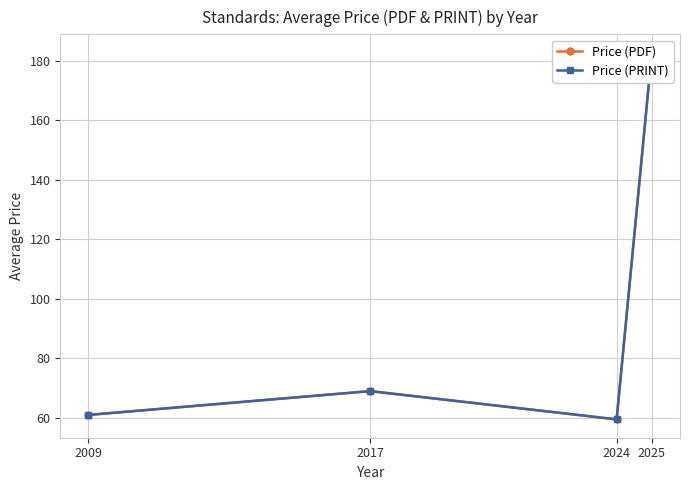

True or false: Price (PDF) has more than 2 interior local peaks.

False